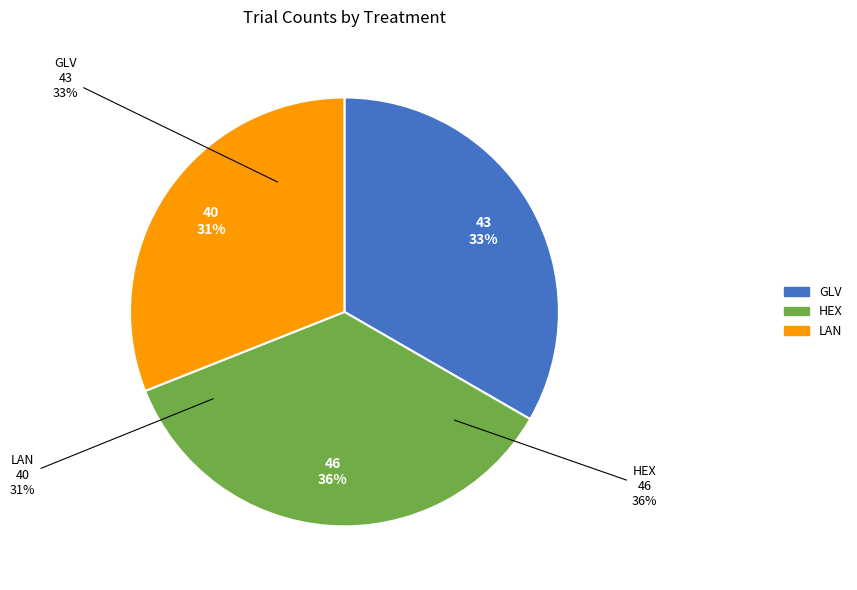

What is the smallest slice in the pie chart?

LAN